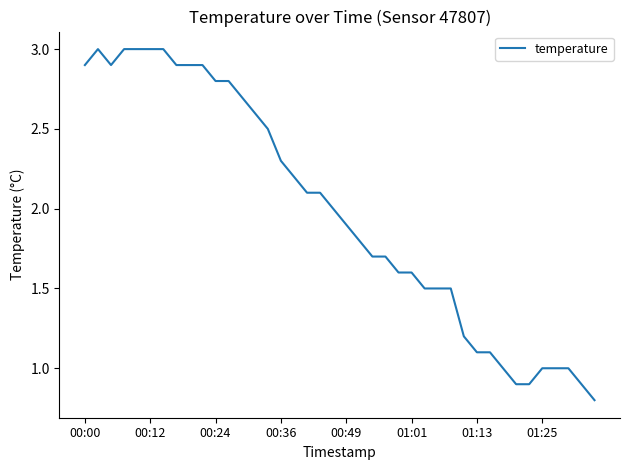

What is the difference between the maximum and minimum values?

2.2